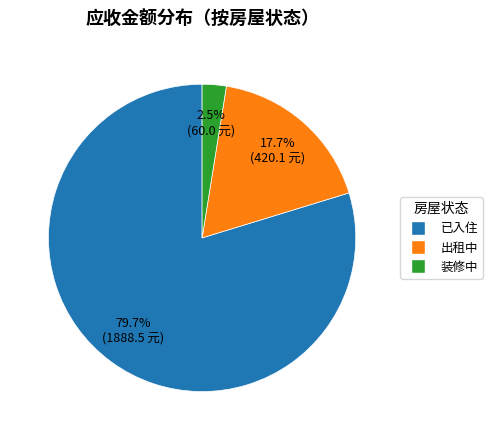

Is there a majority slice in this chart?

Yes